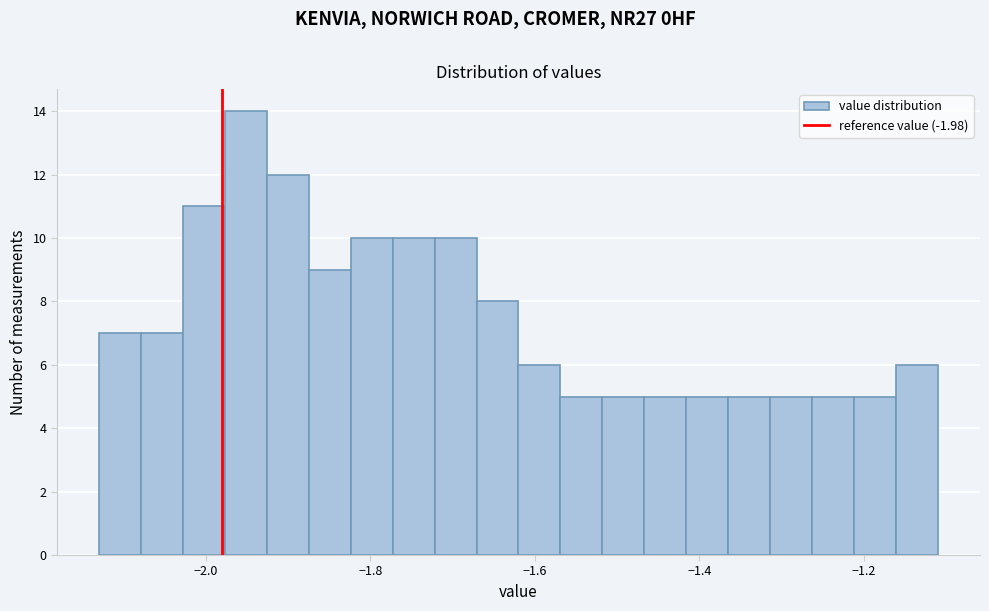

Read against the x-axis, roughly where is the centre of the tallest bar?

-1.96